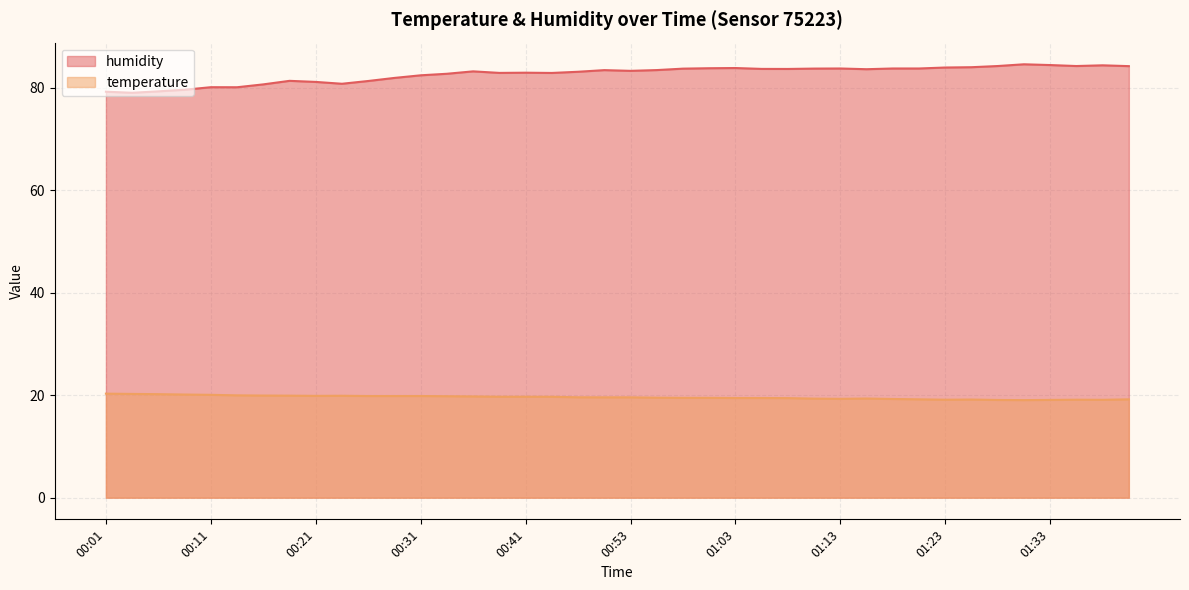

What is the total value across all series at 01:01?

103.3